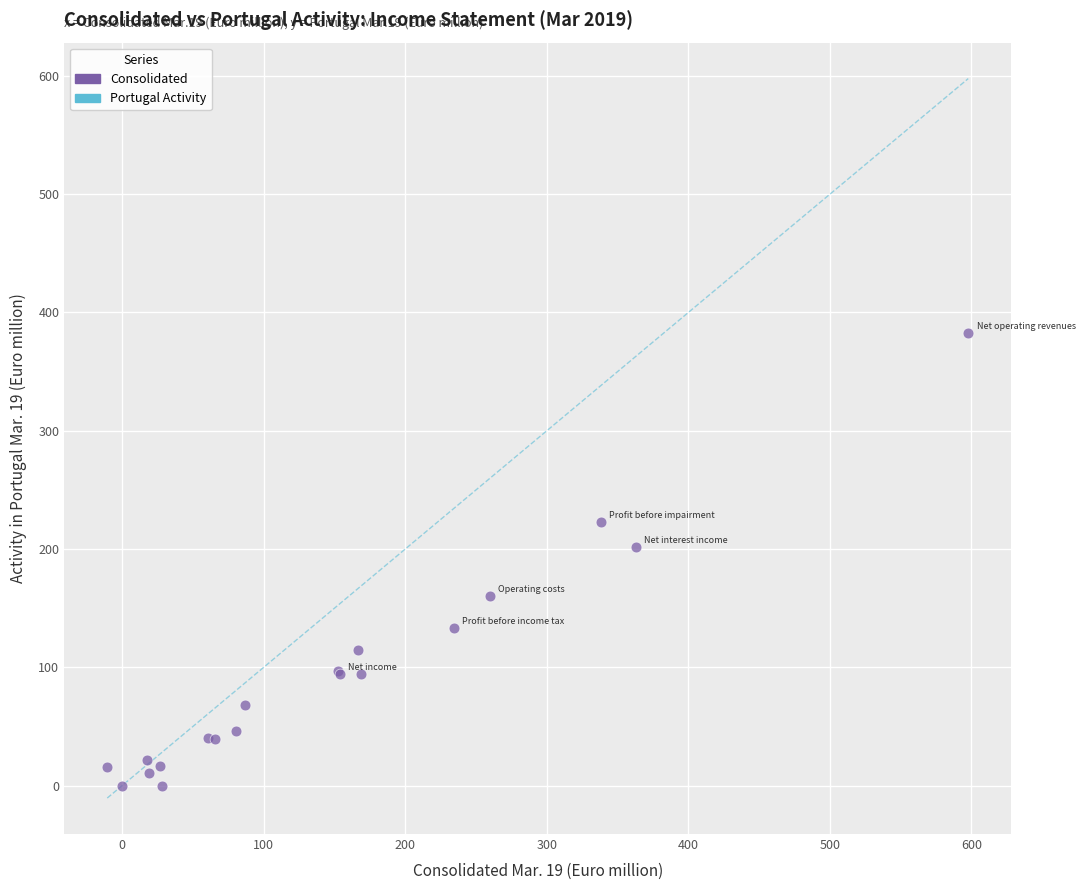

What Y value in the scatter plot is closest to 191?

201.5